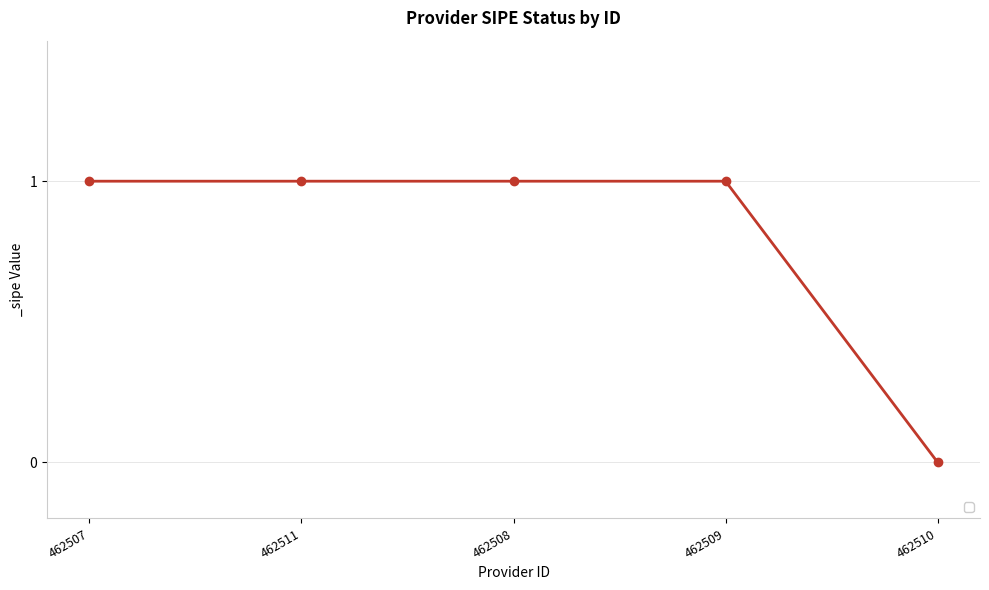

How many distinct data groups are displayed?

1